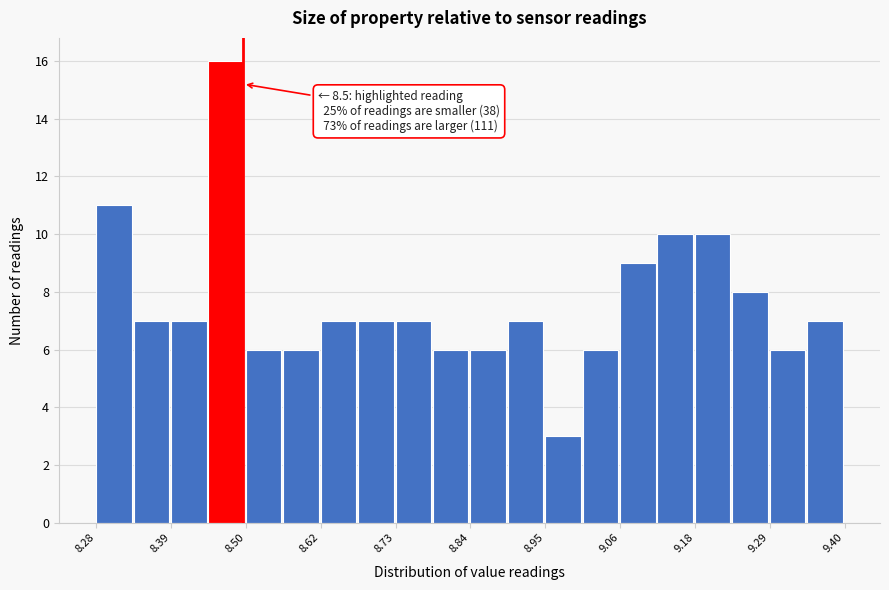

Read against the x-axis, roughly where is the centre of the tallest bar?

8.48